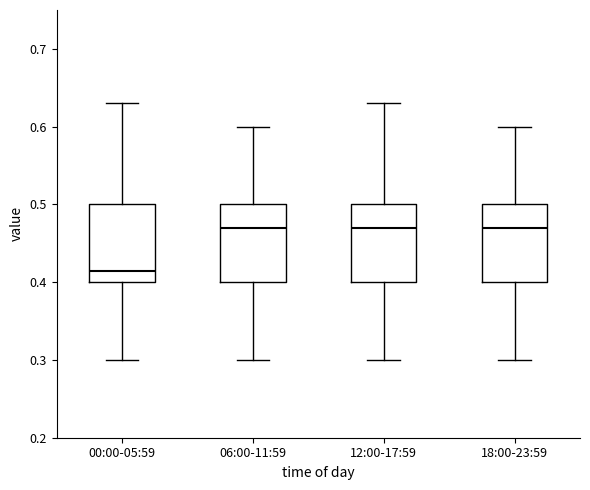

Reading left to right, read every box against the y-axis: the position of its median line, the range the box covers, and the ends of its whiskers. The values are not printed on the chart, so give them approximately, as read against the axis.

00:00-05:59: median 0.42, box 0.40 to 0.50, whiskers 0.30 to 0.63
06:00-11:59: median 0.47, box 0.40 to 0.50, whiskers 0.30 to 0.60
12:00-17:59: median 0.47, box 0.40 to 0.50, whiskers 0.30 to 0.63
18:00-23:59: median 0.47, box 0.40 to 0.50, whiskers 0.30 to 0.60